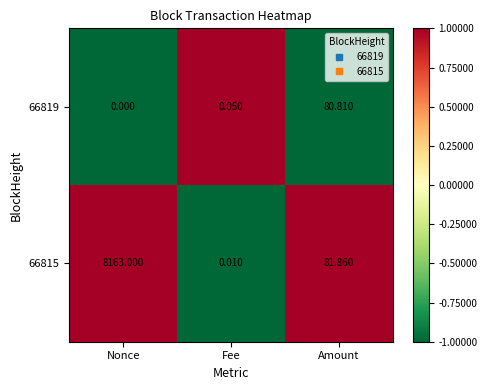

Rank the series at Amount from lowest to highest value.

66819, 66815